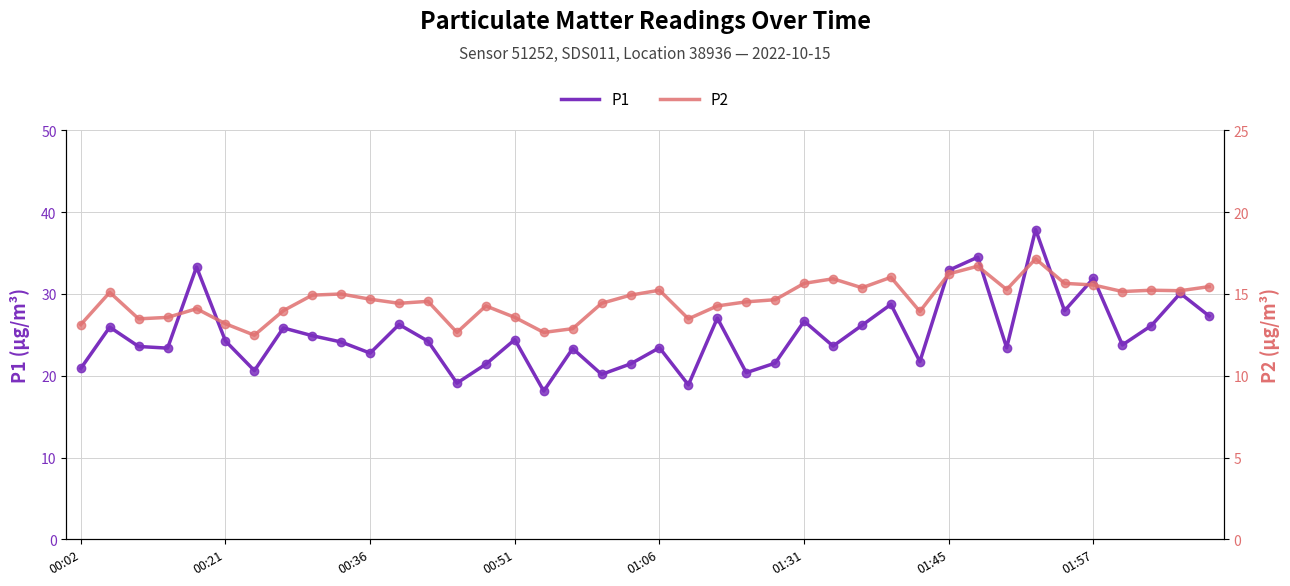

Is it true that P2 equals 15.4 at 27?

True